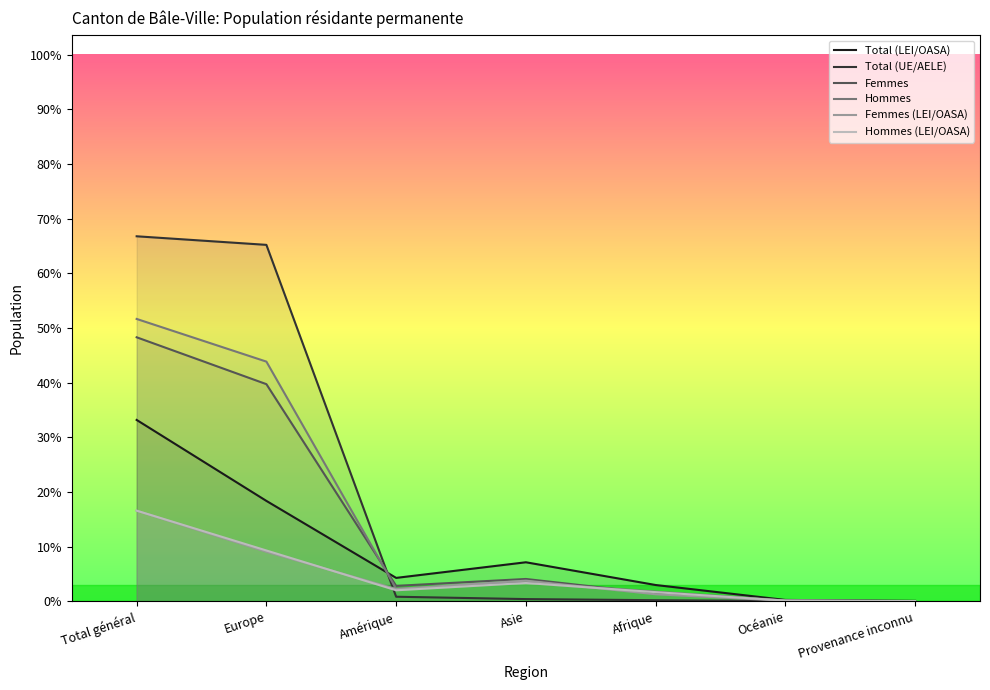

Between which two adjacent categories do Femmes and Hommes (LEI/OASA) first intersect?

Asie and Afrique